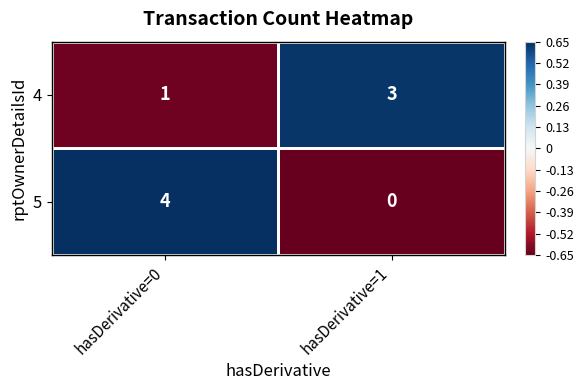

At how many categories does at least one series exceed 0?

2